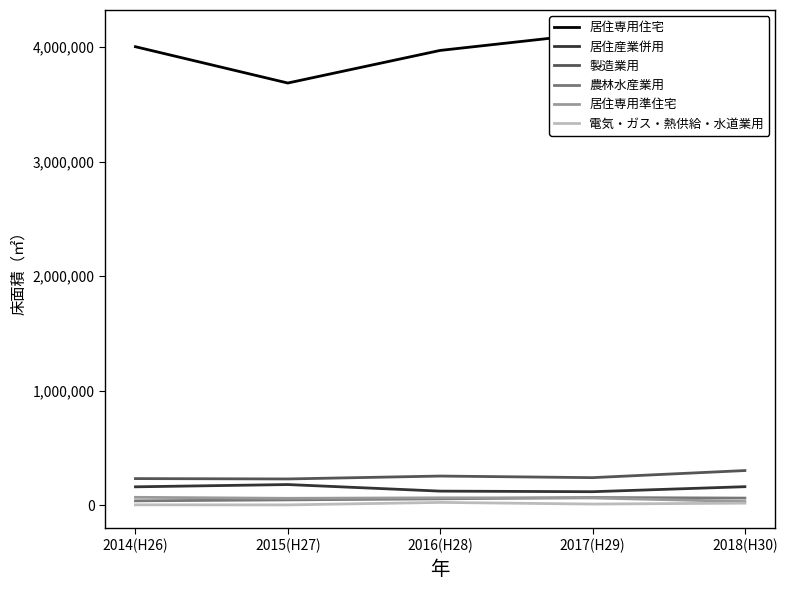

Between 2016(H28) and 2015(H27), which is larger?

2016(H28)